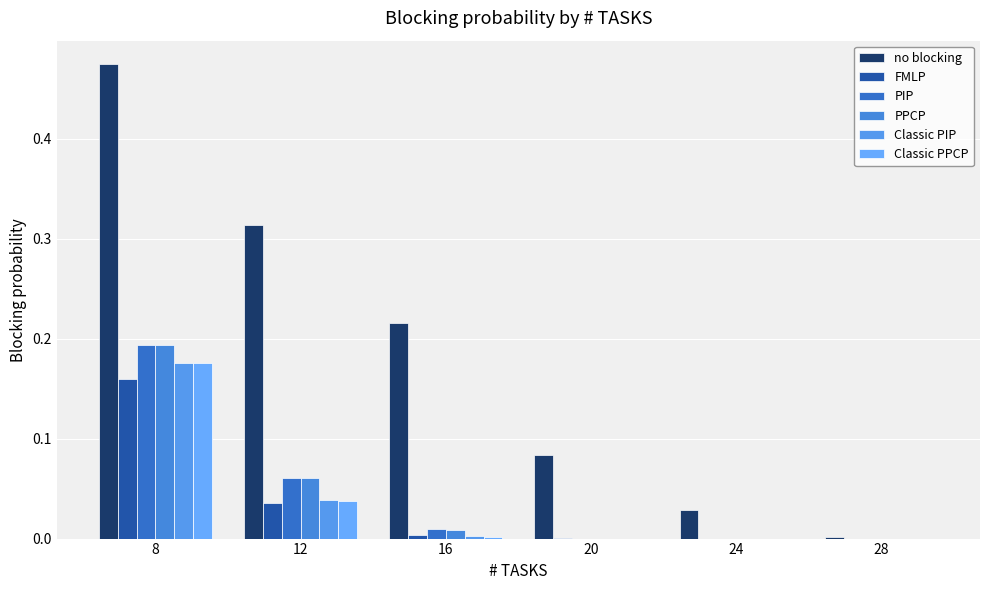

Reading right to left, what are all the values shown in this chart?

no blocking: 0.0	0.0	0.1	0.2	0.3	0.5
FMLP: 0.0	0.0	0.0	0.0	0.0	0.2
PIP: 0.0	0.0	0.0	0.0	0.1	0.2
PPCP: 0.0	0.0	0.0	0.0	0.1	0.2
Classic PIP: 0.0	0.0	0.0	0.0	0.0	0.2
Classic PPCP: 0.0	0.0	0.0	0.0	0.0	0.2